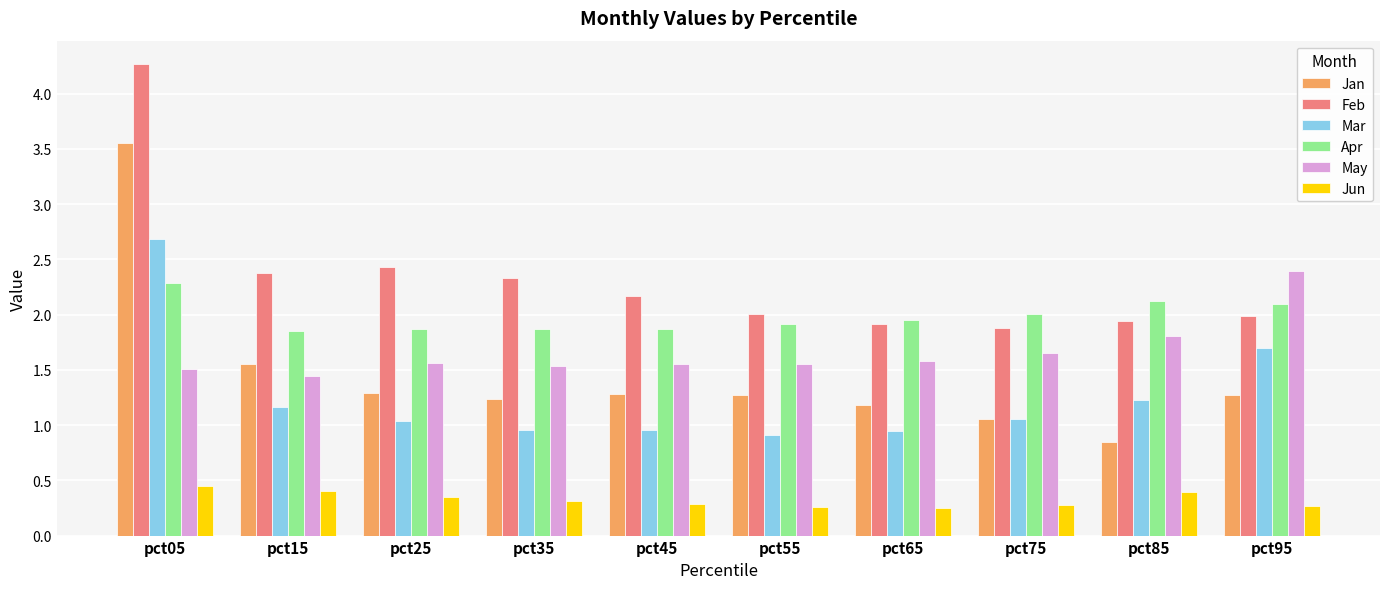

Is the value of Jan at pct85 greater than the value of Mar at pct85?

No